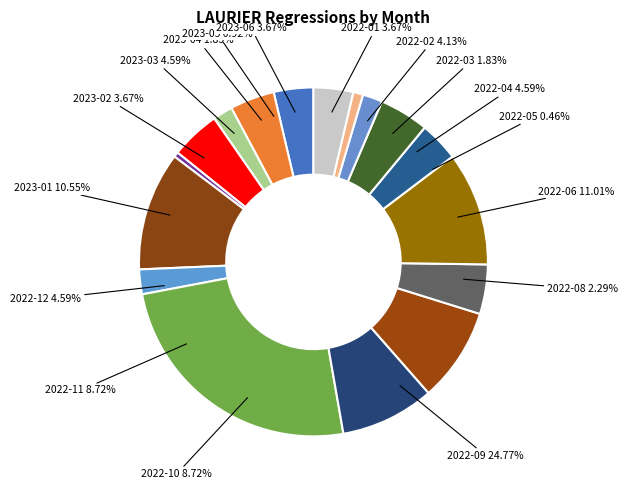

Does 2022-02 account for over 50% of the chart?

No